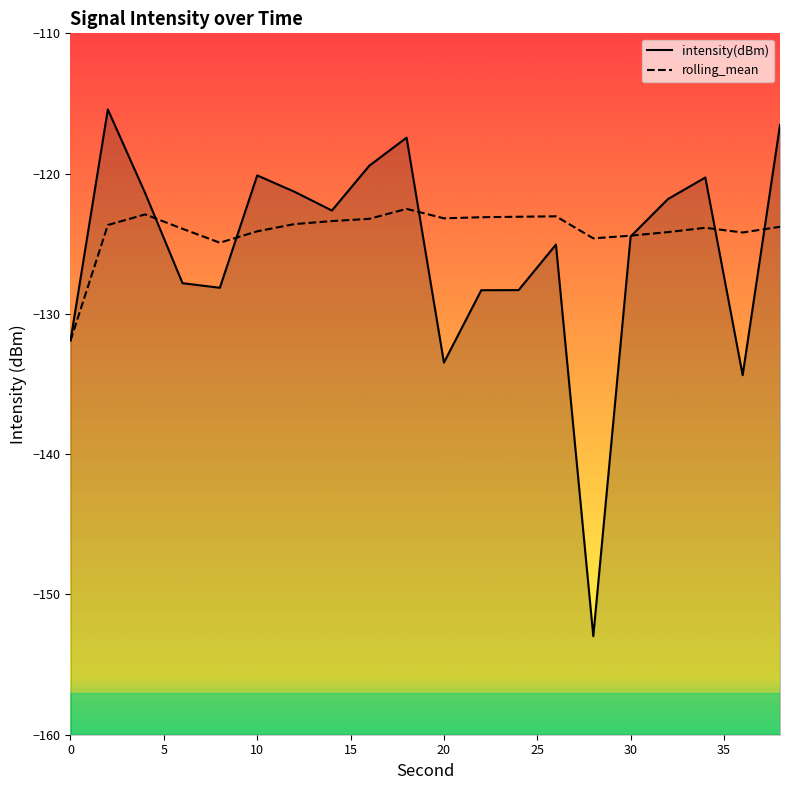

What is the average value of the rolling_mean series?

-124.1